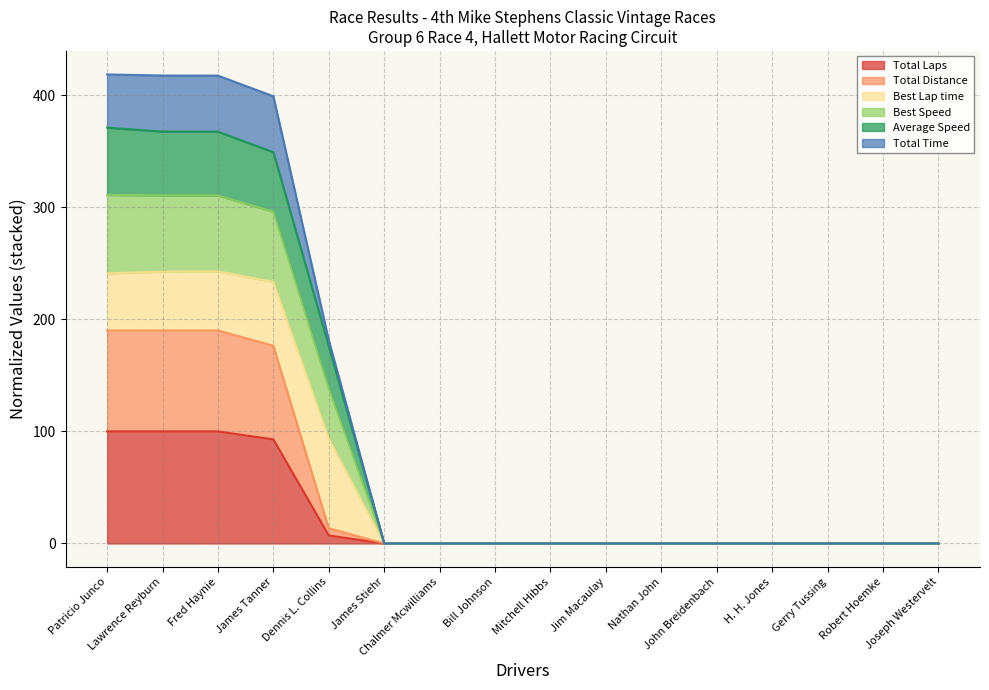

True or false: Average Speed has a value of -204.9 at H. H. Jones.

False